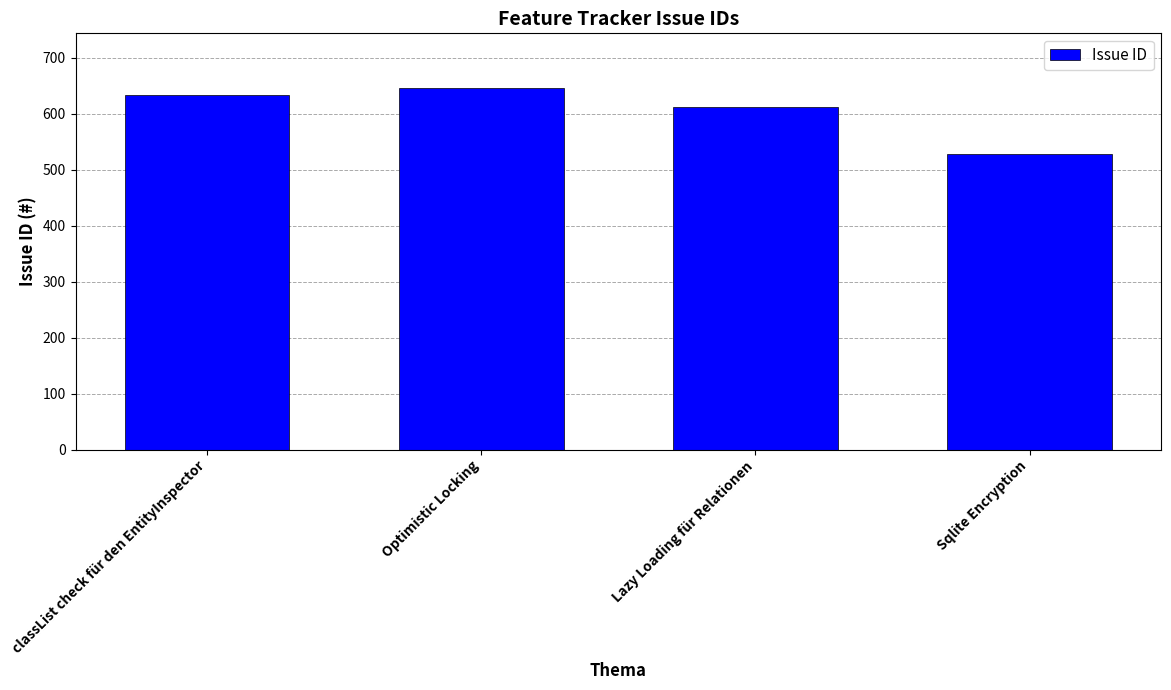

What is the value of the 1st bar from the left?

633